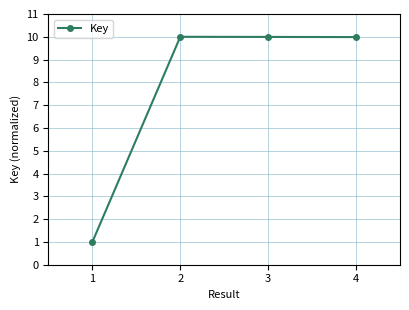

True or false: there are more than 0 points higher than both neighbors.

True